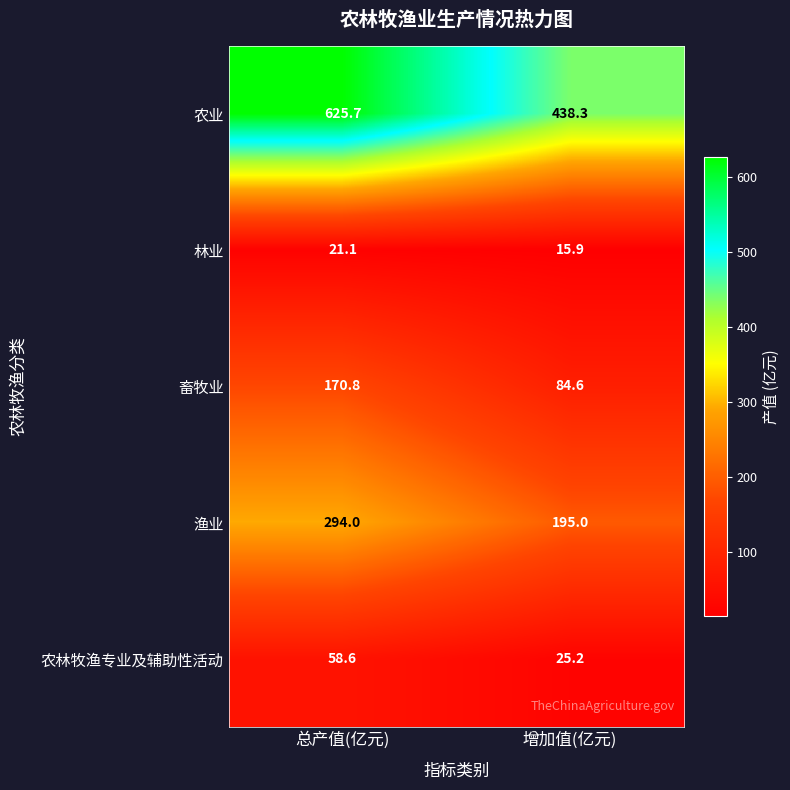

Reading right to left, transcribe all the data shown in this chart.

农业: 438.3	625.7
林业: 15.9	21.1
畜牧业: 84.6	170.8
渔业: 195.0	294.0
农林牧渔专业及辅助性活动: 25.2	58.6